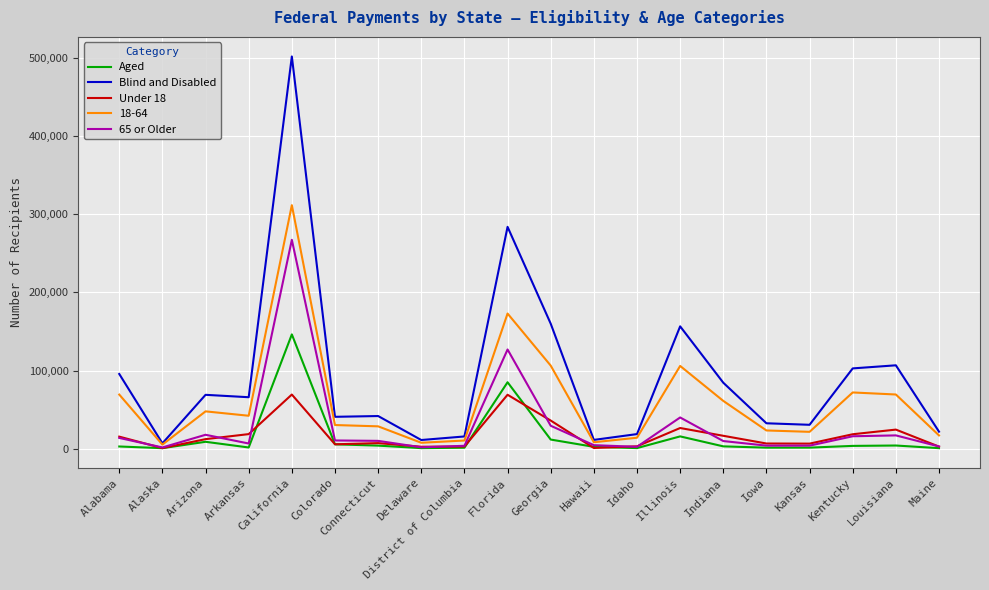

Is it true that Under 18 equals 69267 at California?

True